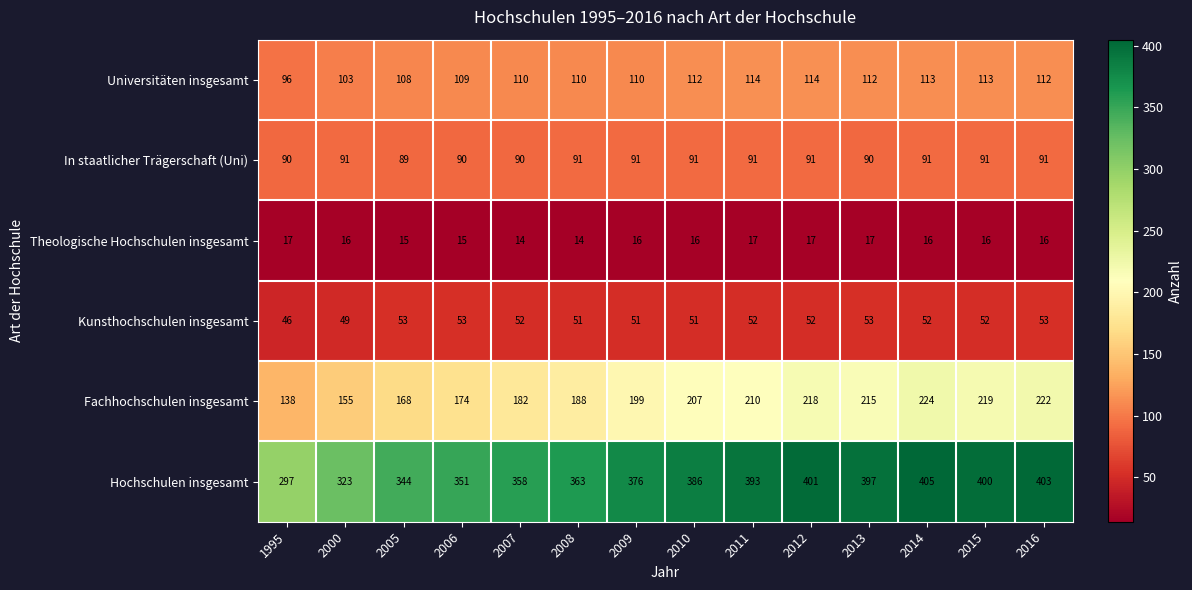

Between 2008 and 2016, which series saw the biggest shift?

Hochschulen insgesamt